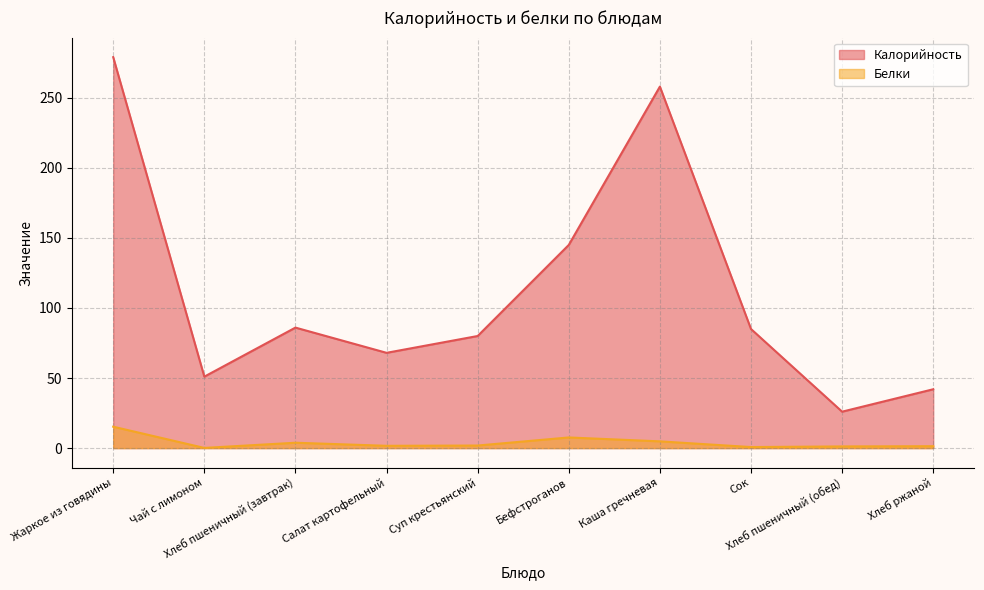

How many interior local valleys does the Белки series have?

3